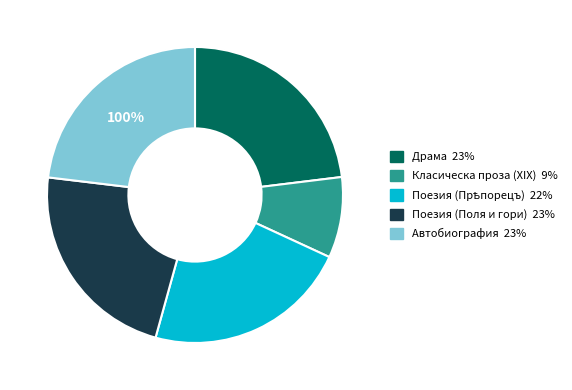

To the nearest percent, what percentage of the pie is Драма?

23%